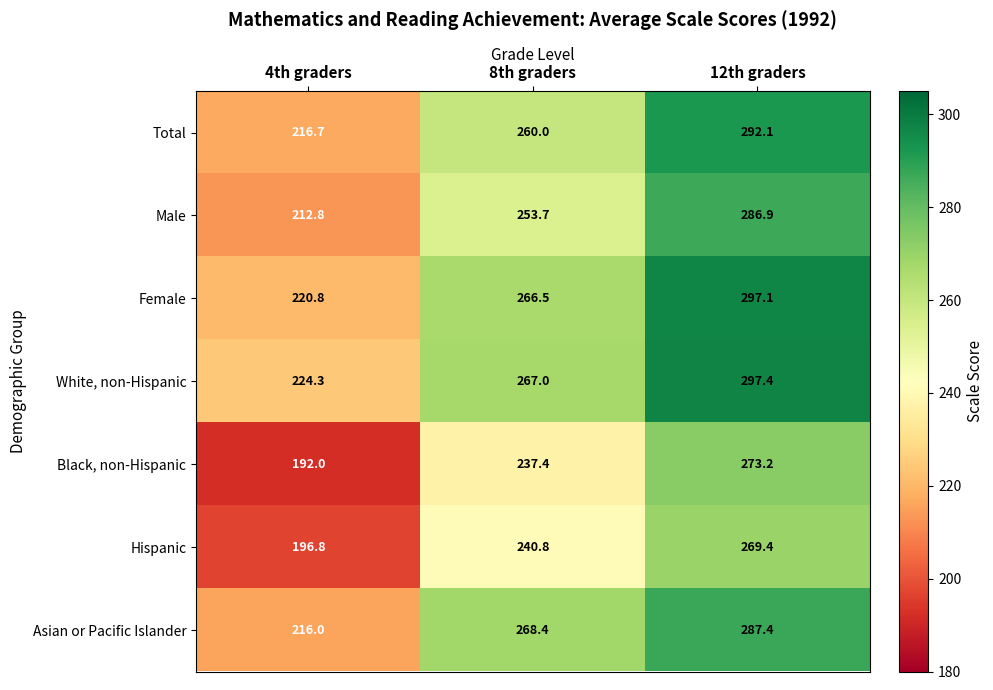

What is the difference between the Hispanic values at 4th graders and 8th graders?

44.0